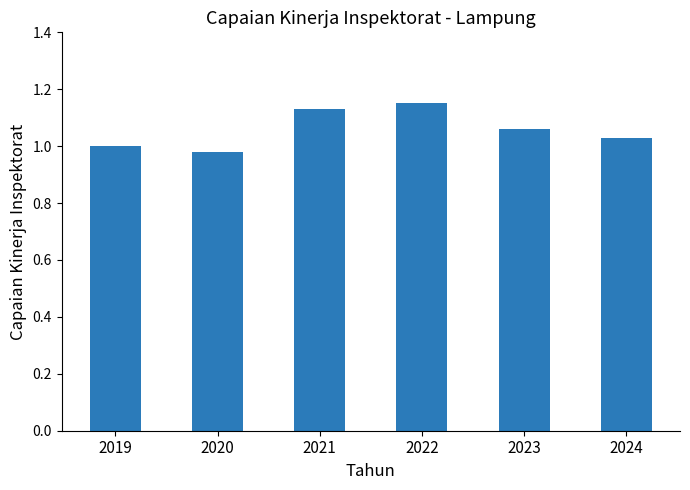

Count the number of categories in the chart.

6